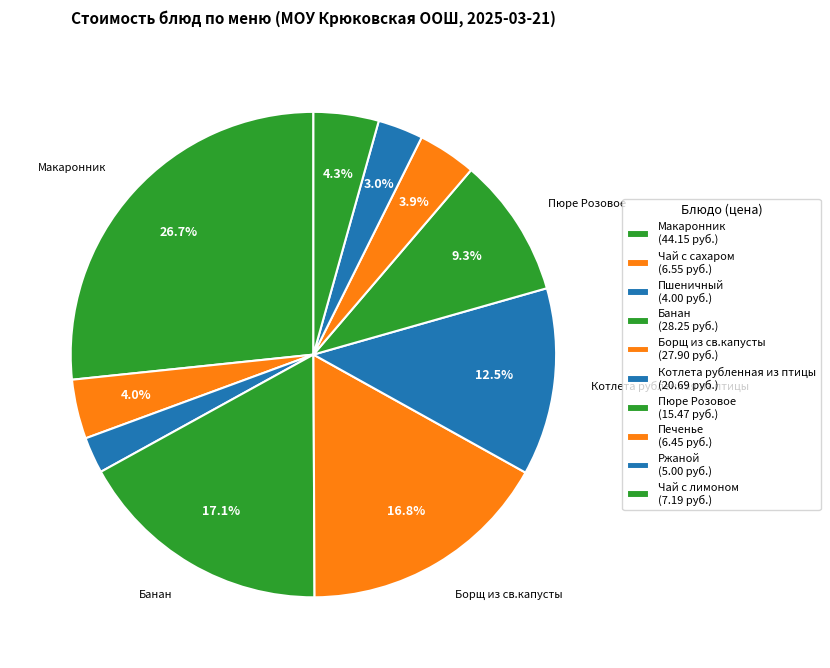

Is there any slice that represents more than half of the pie?

No